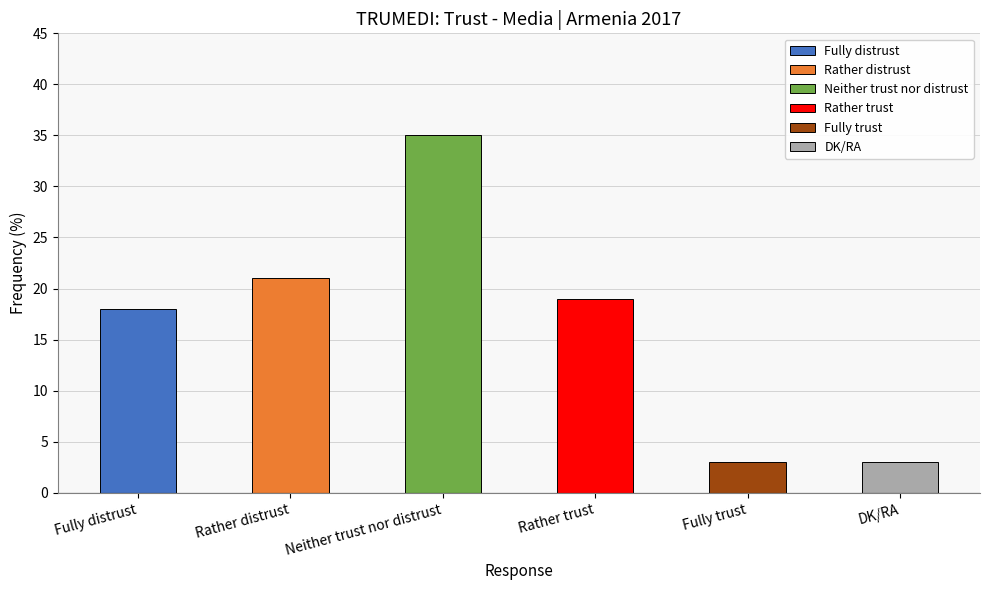

Rank the categories by value from lowest to highest.

Fully trust, DK/RA, Fully distrust, Rather trust, Rather distrust, Neither trust nor distrust